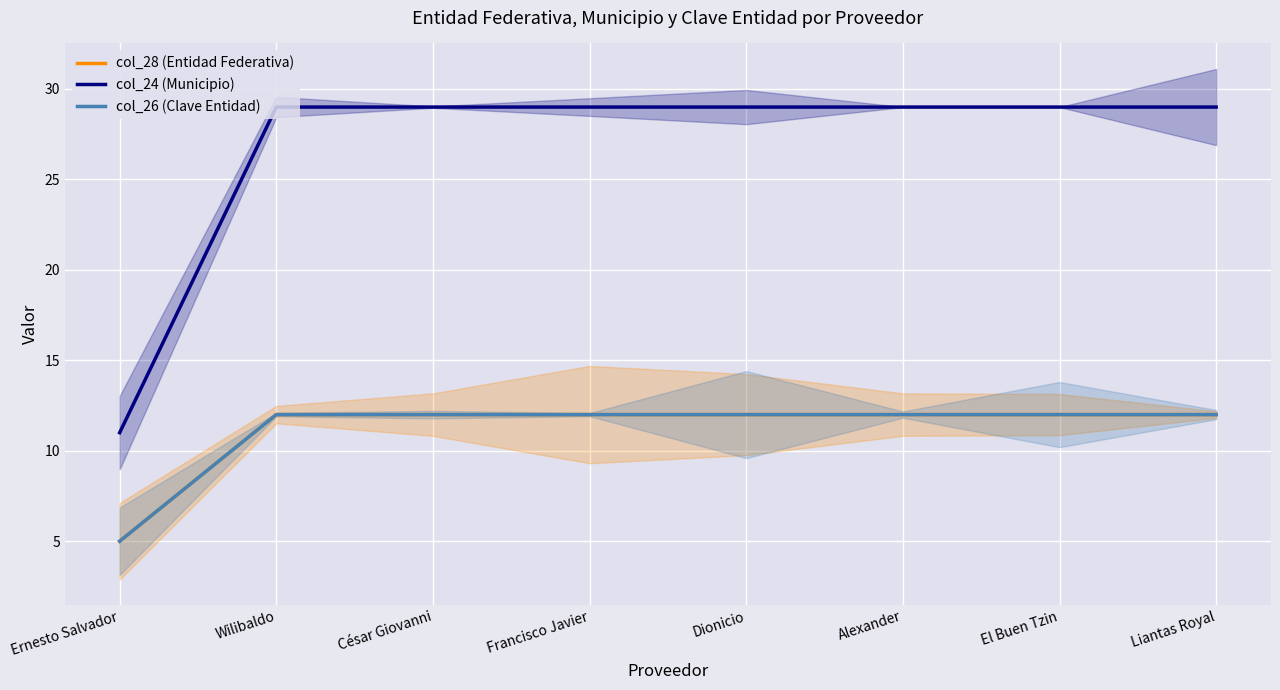

The value of col_26 (Clave Entidad) at Alexander is 20. True or false?

False